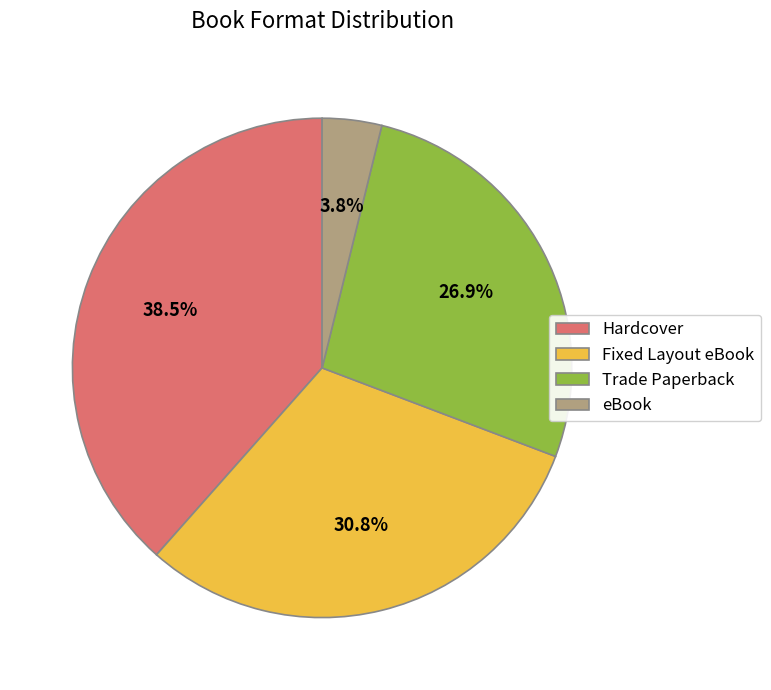

What percentage is the Fixed Layout eBook slice, to the nearest percent?

31%